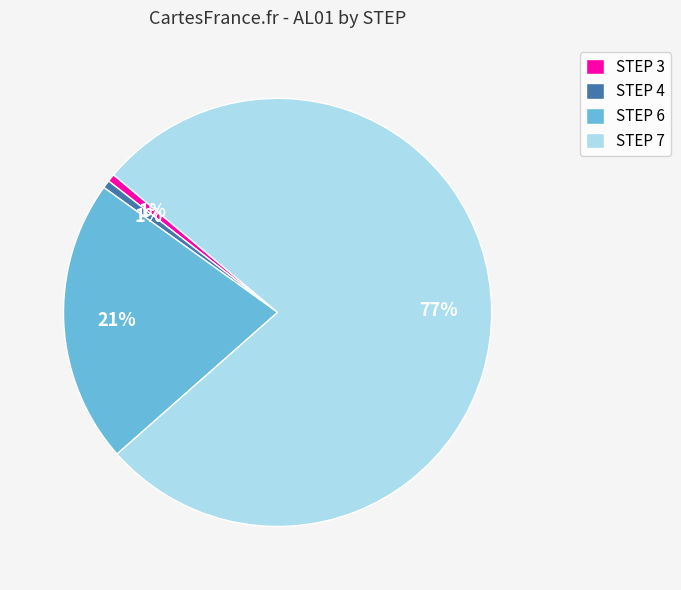

To the nearest percent, what portion does STEP 3 represent?

1%